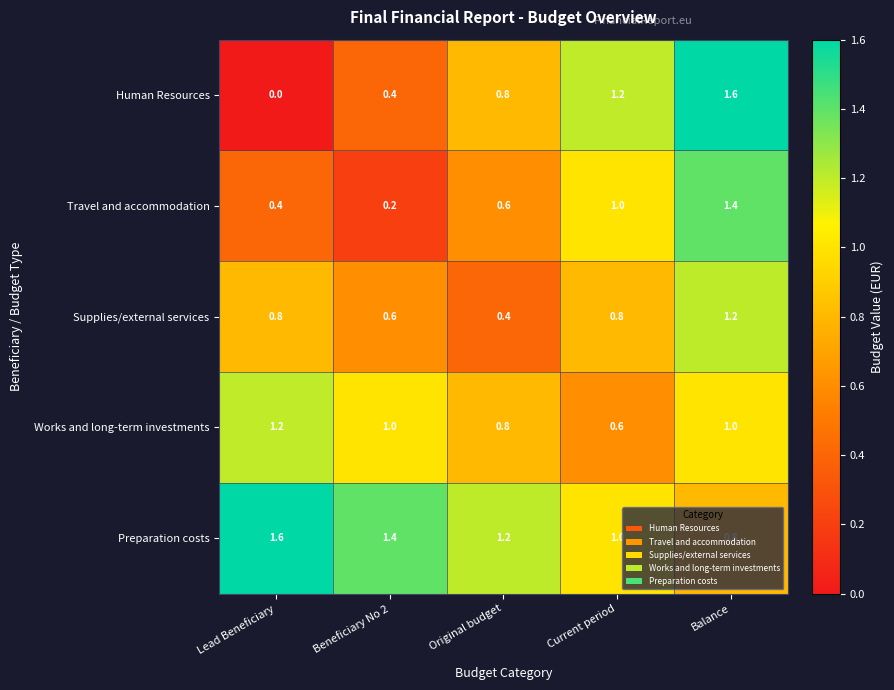

What is the spread (max minus min) of values at Beneficiary No 2?

1.2